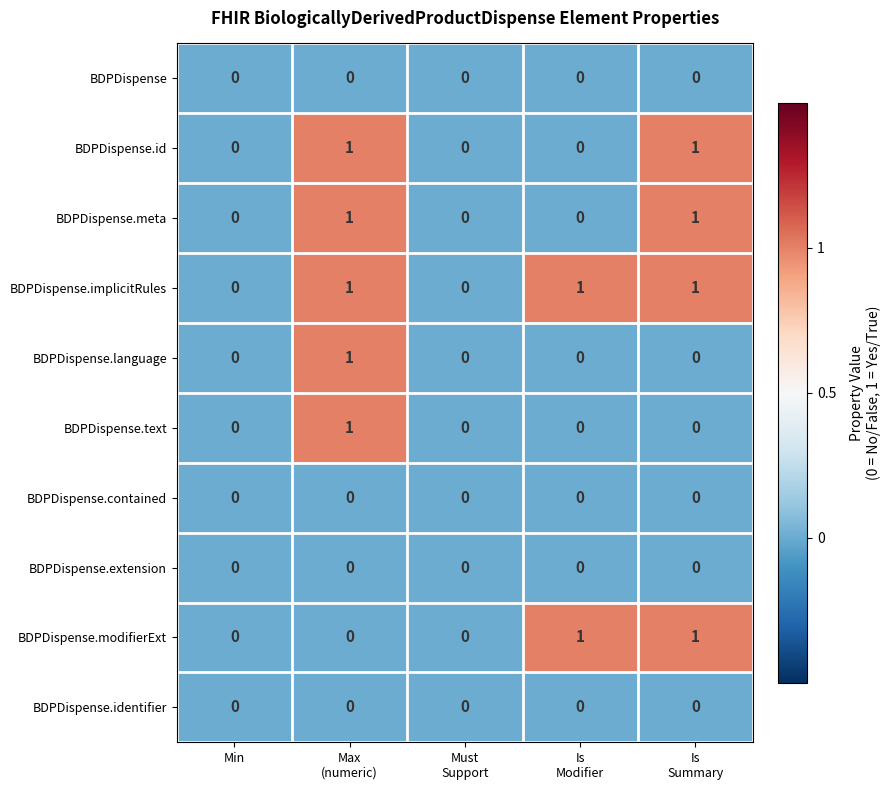

How many categories are shown in the chart?

5